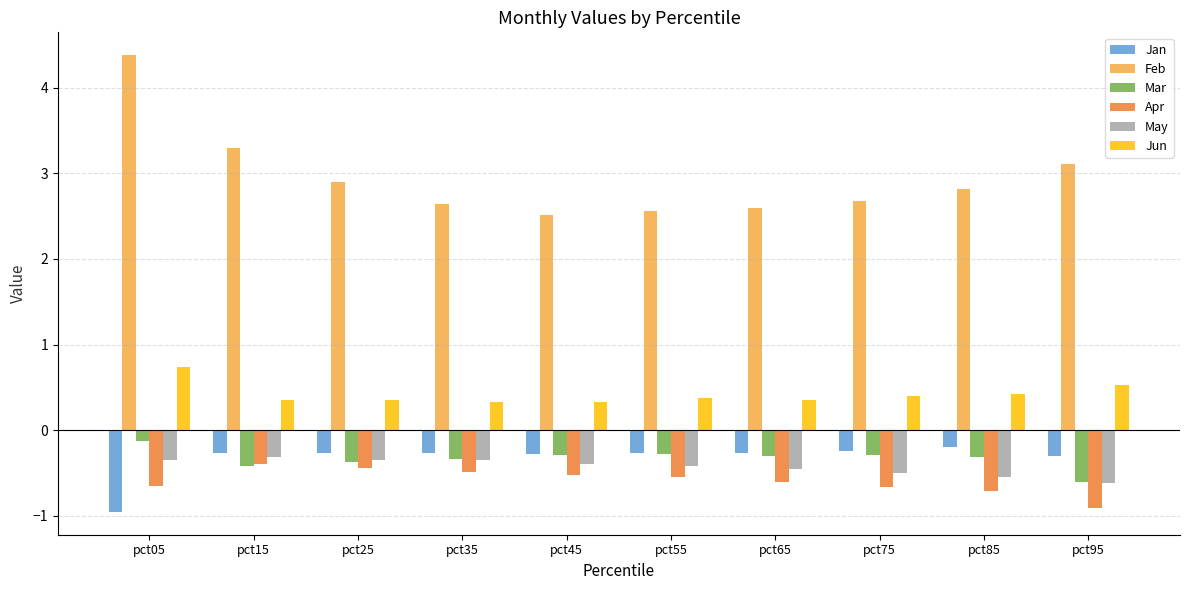

What is the value of the Feb bar at the 1st from the left?

4.4